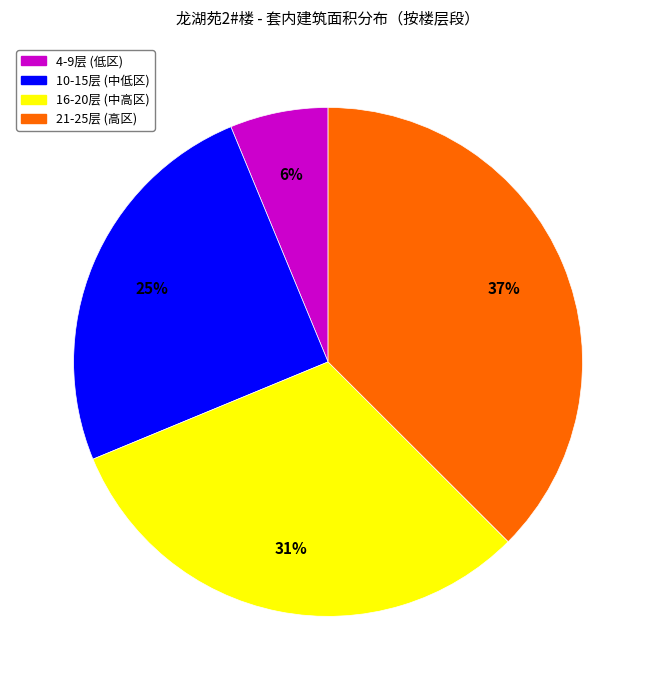

Is there a majority slice in this chart?

No